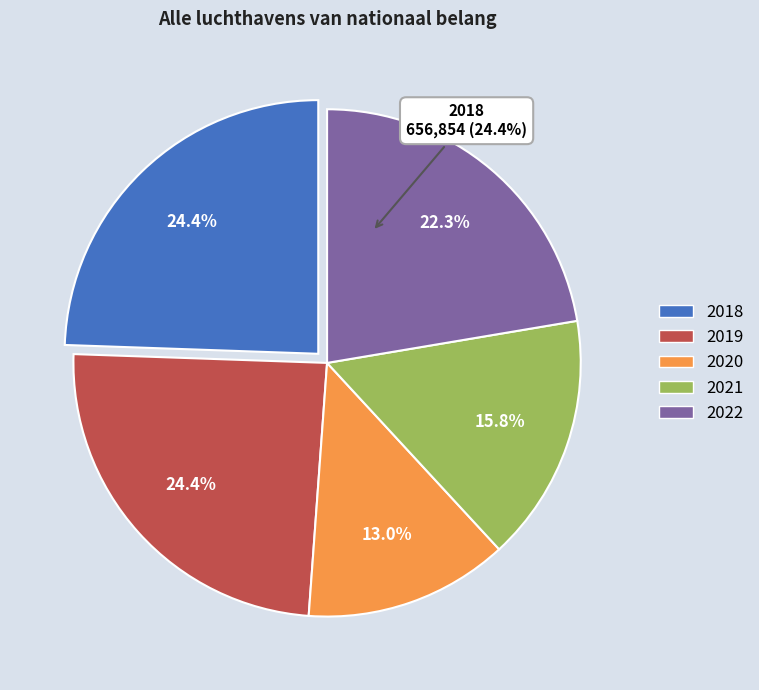

What is the total percentage of 2022 and 2020?

35.4%